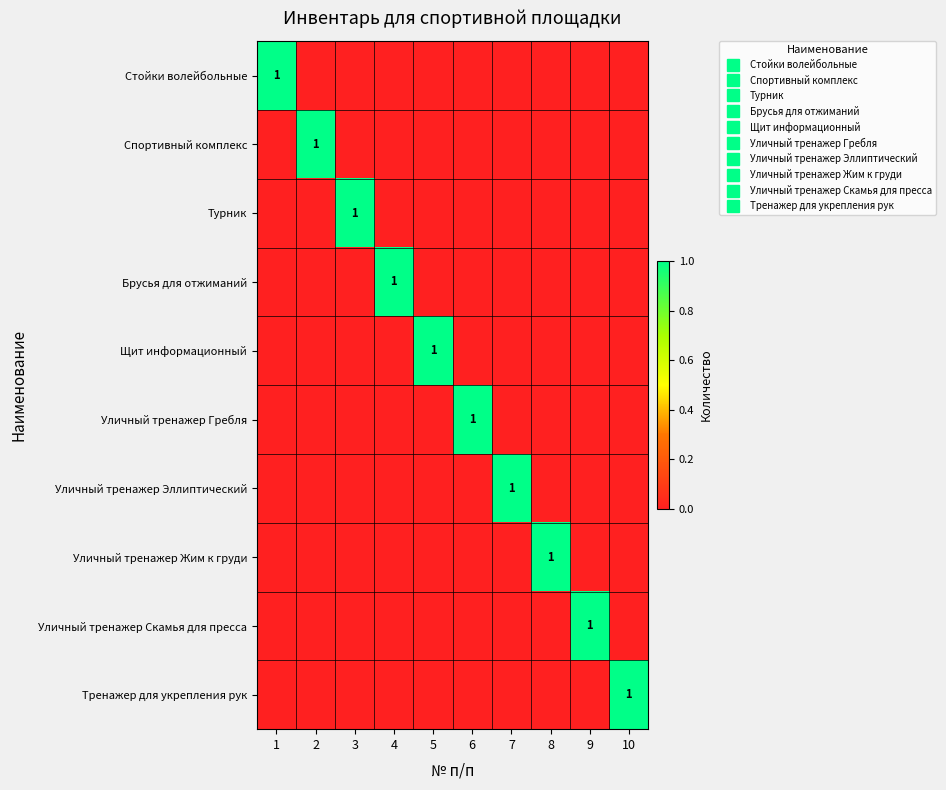

Is it true that Уличный тренажер Жим к груди equals 1 at 10?

False